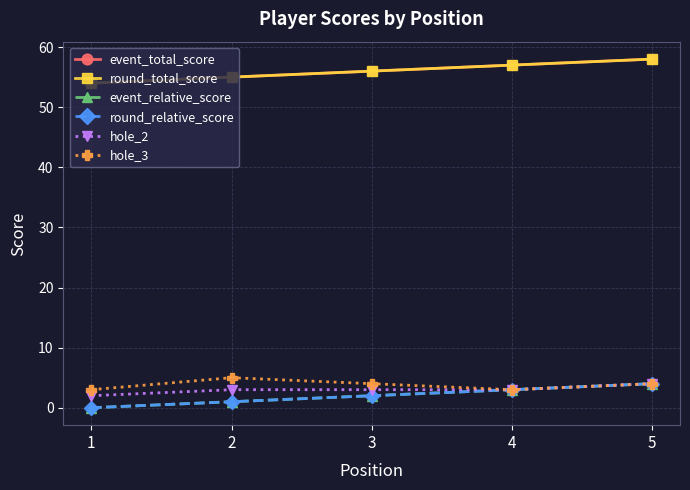

Rank the series by their maximum value, from highest to lowest.

event_total_score, round_total_score, hole_3, event_relative_score, round_relative_score, hole_2